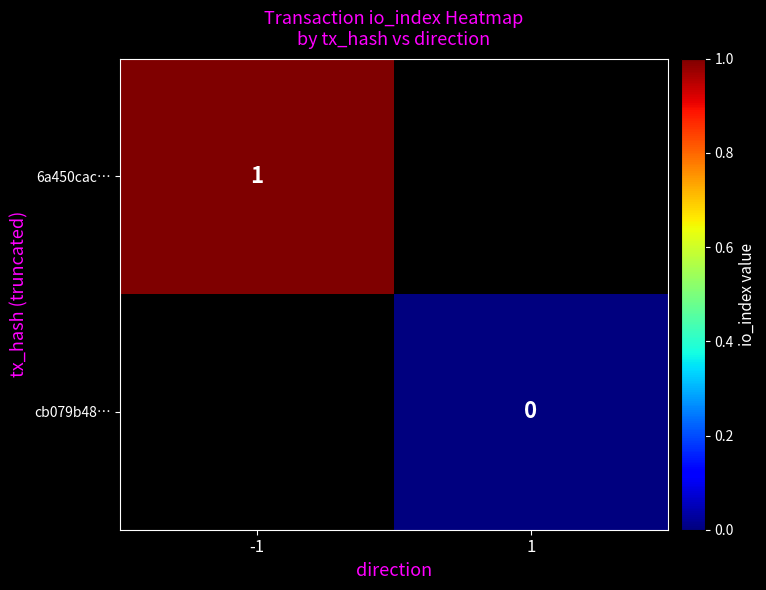

The 6a450cac… series shows 2 at -1. True or false?

False